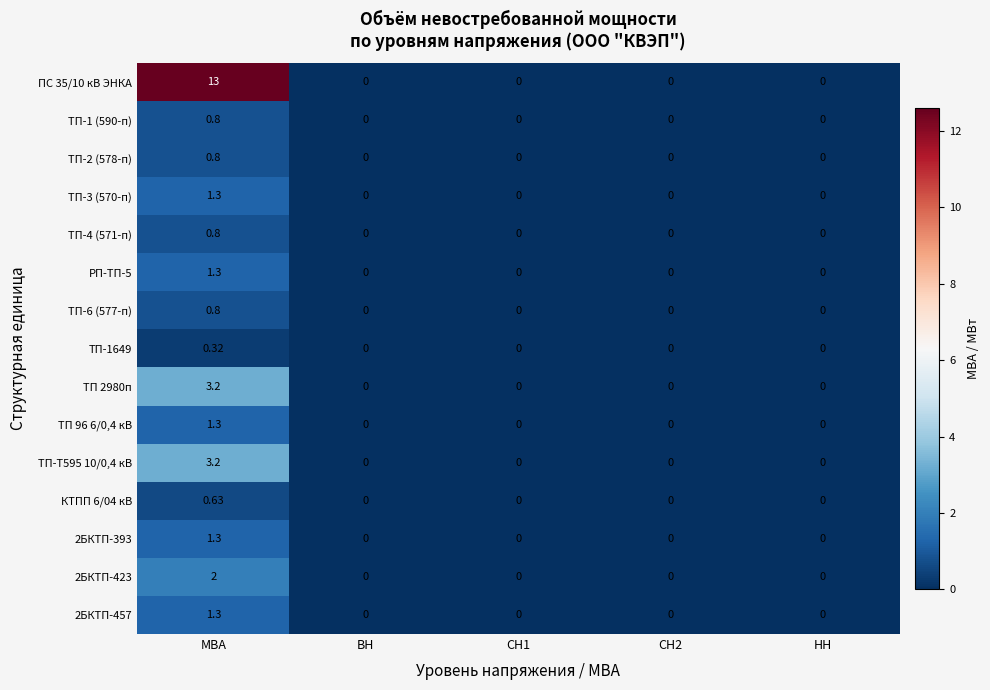

At which label does ТП-2 (578-п) reach its peak?

МВА